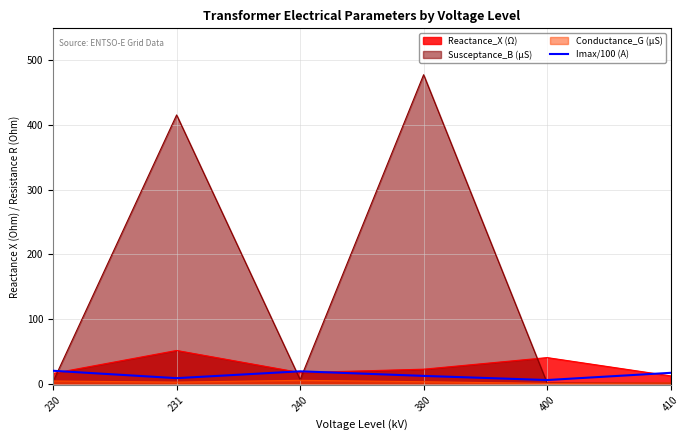

True or false: there are more than 0 points higher than both neighbors.

True